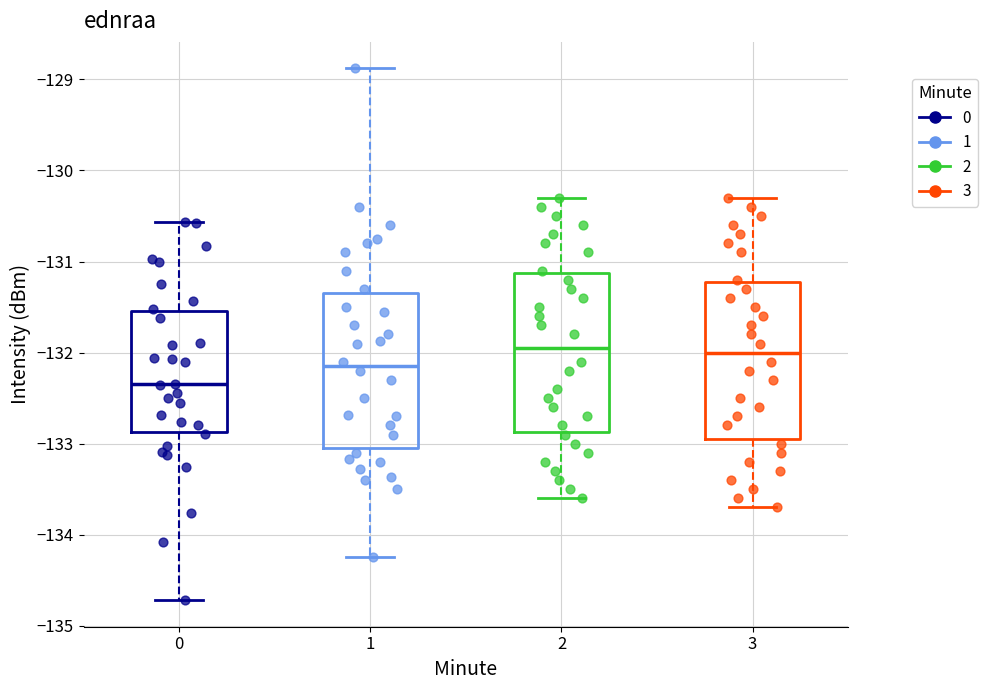

Reading left to right, transcribe this box plot: for each box, give where its median line is, the range the box spans, and where its two whiskers end, as read against the y-axis. The values are not printed on the chart, so give them approximately, as read against the axis.

0: median -132.3, box -132.9 to -131.5, whiskers -134.7 to -130.6
1: median -132.2, box -133.0 to -131.3, whiskers -134.2 to -128.9
2: median -131.9, box -132.9 to -131.1, whiskers -133.6 to -130.3
3: median -132.0, box -132.9 to -131.2, whiskers -133.7 to -130.3